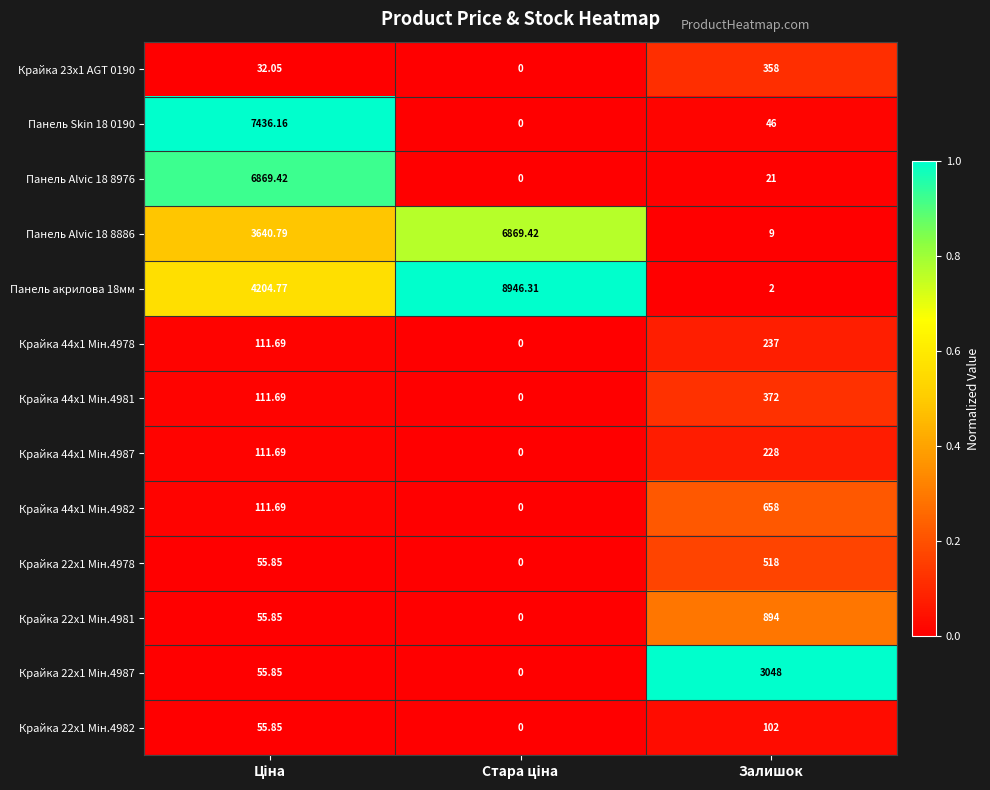

At Залишок, list the series in order from smallest to largest.

Панель акрилова 18мм, Панель Alvic 18 8886, Панель Alvic 18 8976, Панель Skin 18 0190, Крайка 22x1 Мін.4982, Крайка 44x1 Мін.4987, Крайка 44x1 Мін.4978, Крайка 23x1 AGT 0190, Крайка 44x1 Мін.4981, Крайка 22x1 Мін.4978, Крайка 44x1 Мін.4982, Крайка 22x1 Мін.4981, Крайка 22x1 Мін.4987